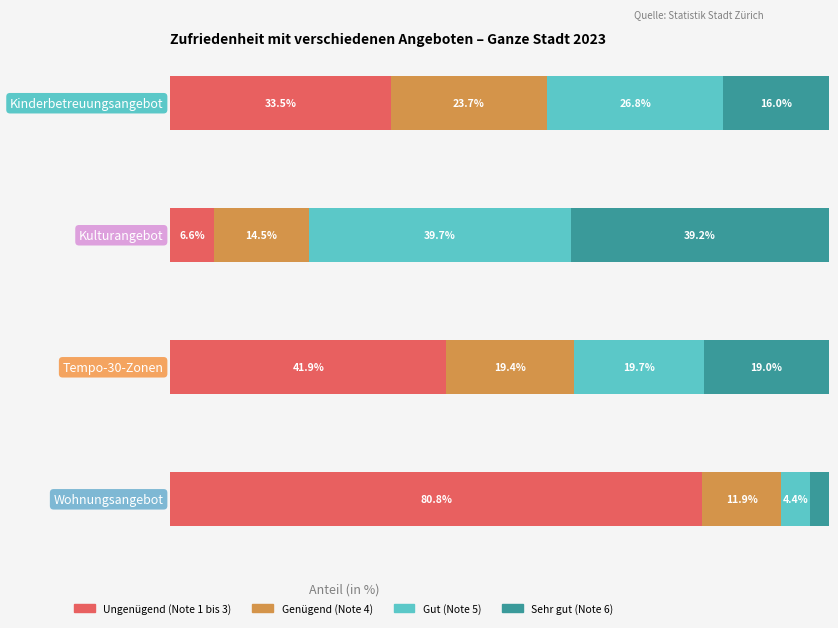

Which series changed the most between Kinderbetreuungsangebot and Kulturangebot?

Ungenügend (Note 1 bis 3)